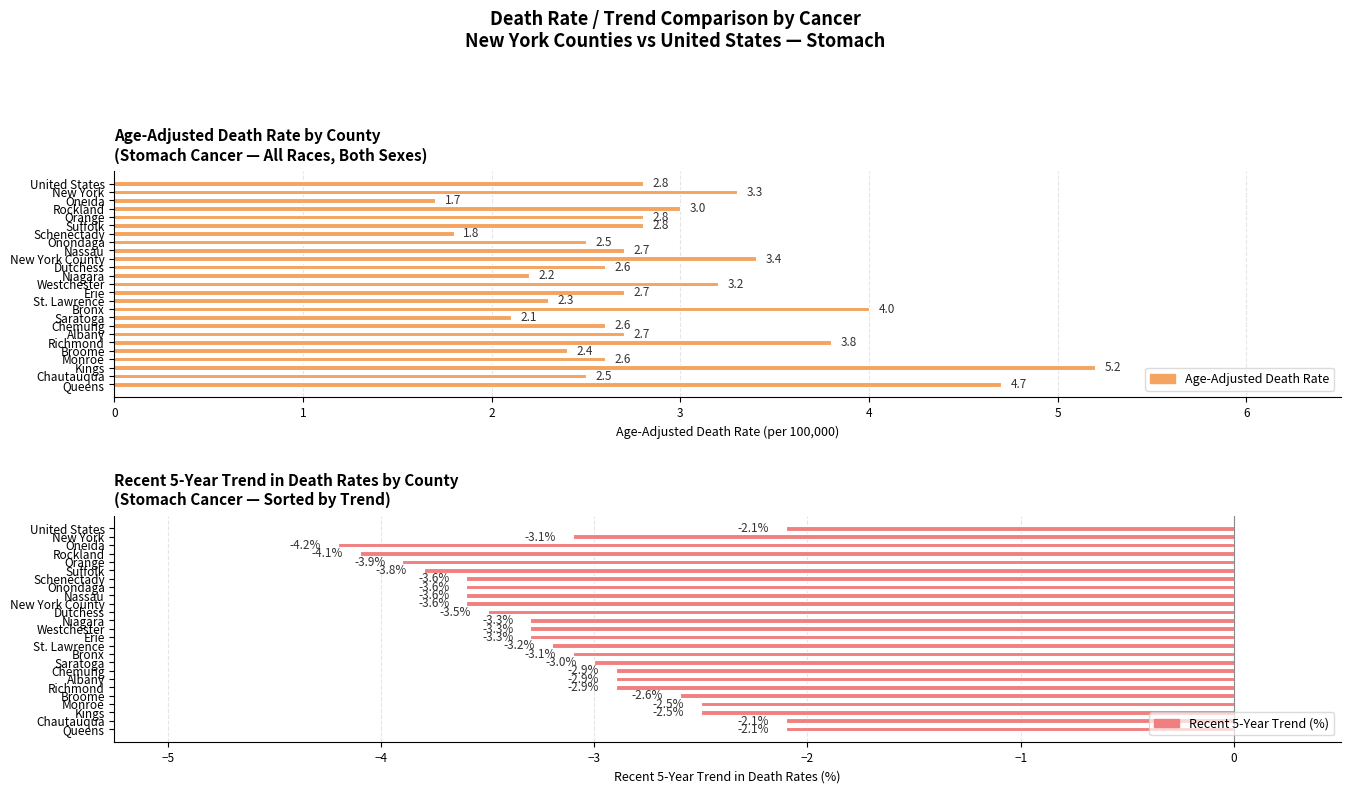

What is the difference between the Recent 5-Year Trend values at New York County and Suffolk?

0.2